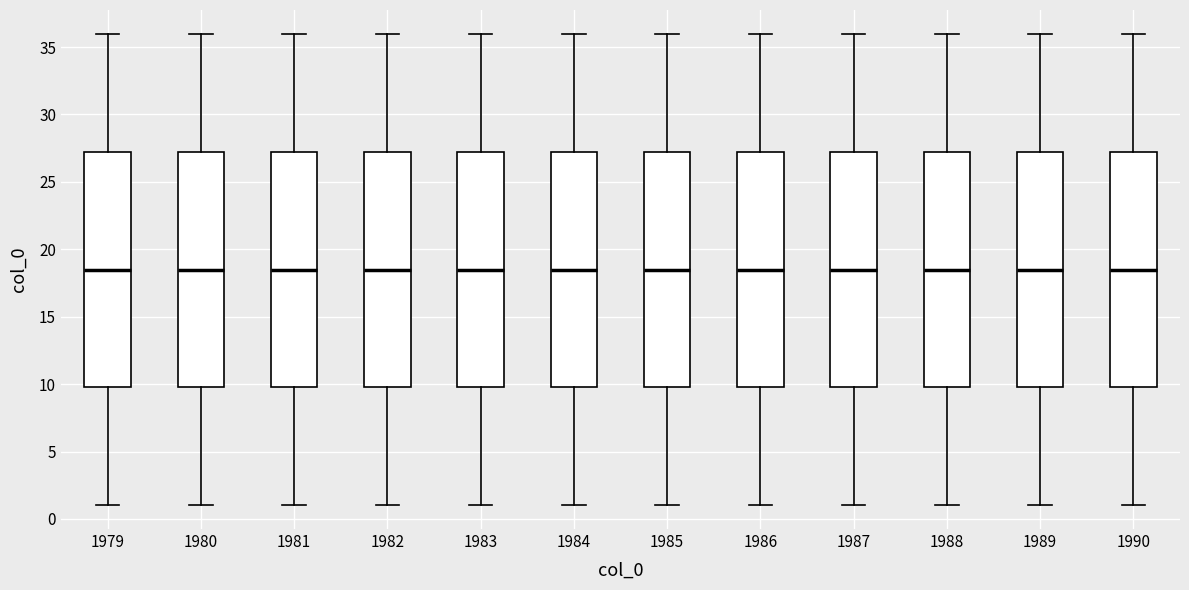

Where does the upper whisker of the box at x = 1984 end on the y-axis? The values are not printed on the chart, so give them approximately, as read against the axis.

36.0